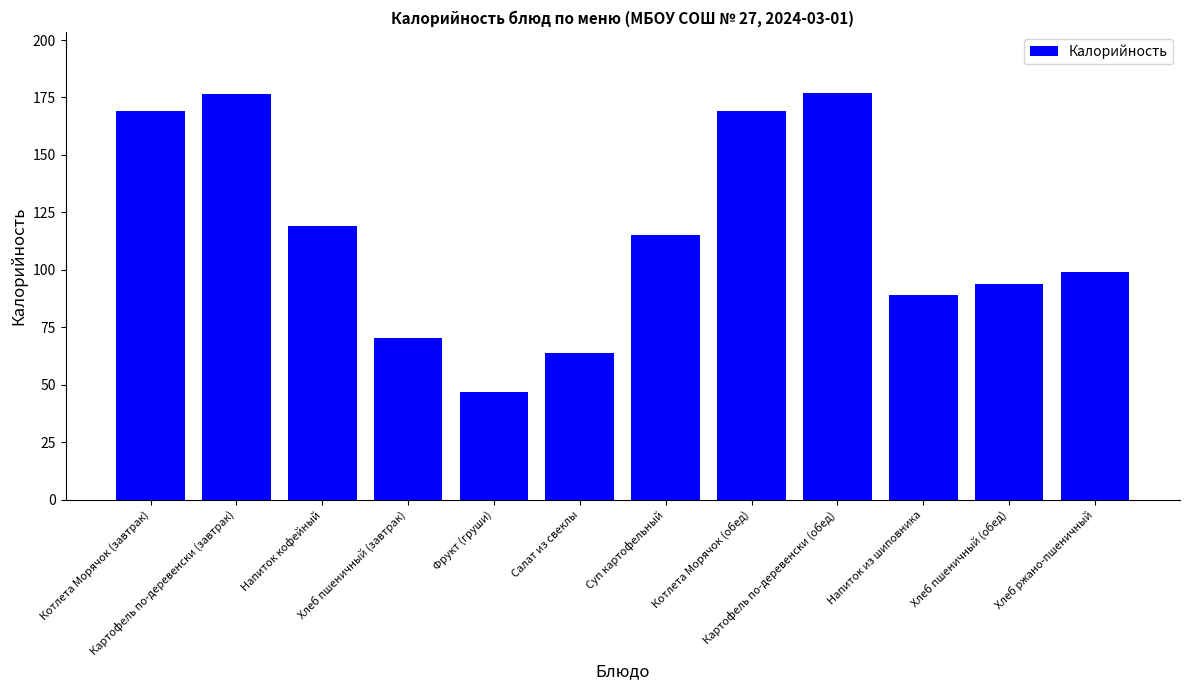

What is the difference between the second highest and minimum values?

129.5